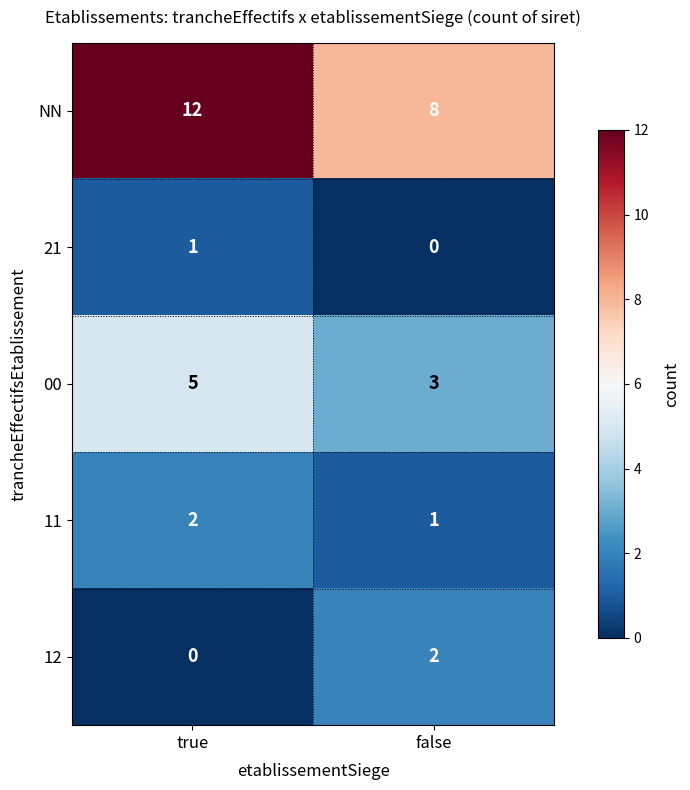

At which label does 21 reach its peak?

true